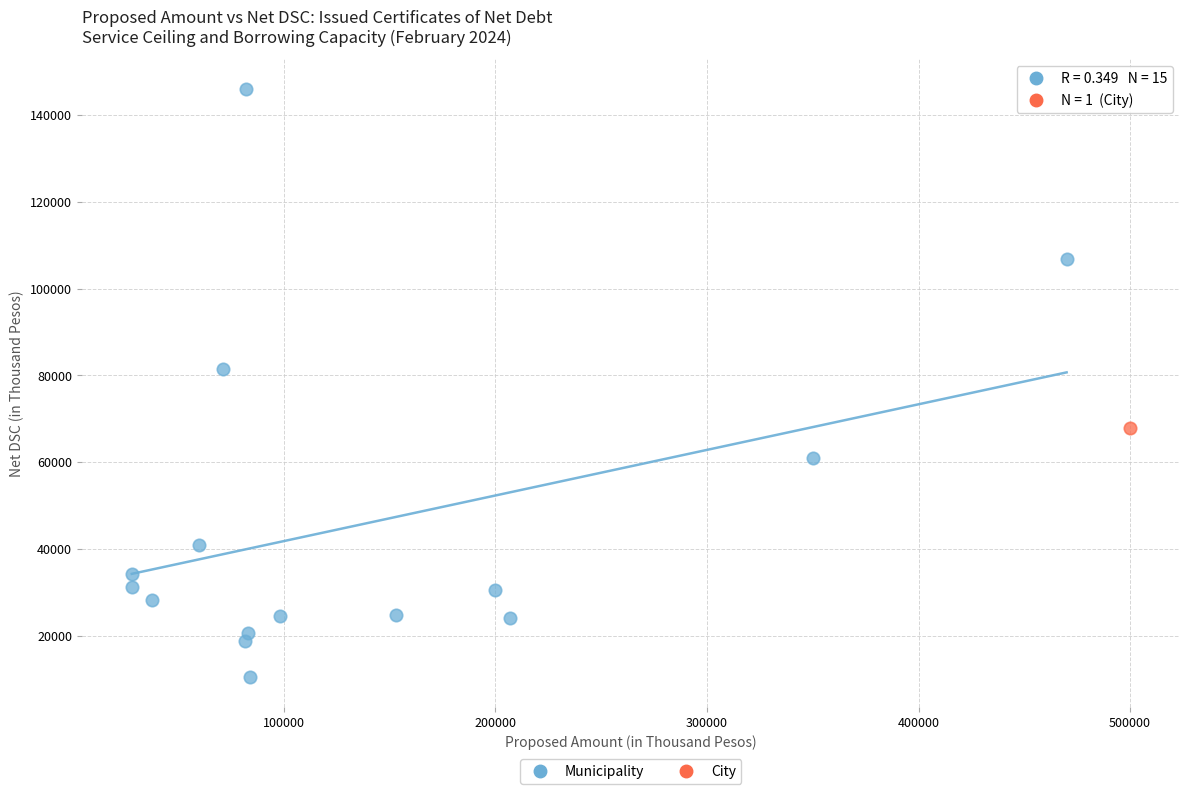

What are all the series names shown in the legend?

Municipality, City